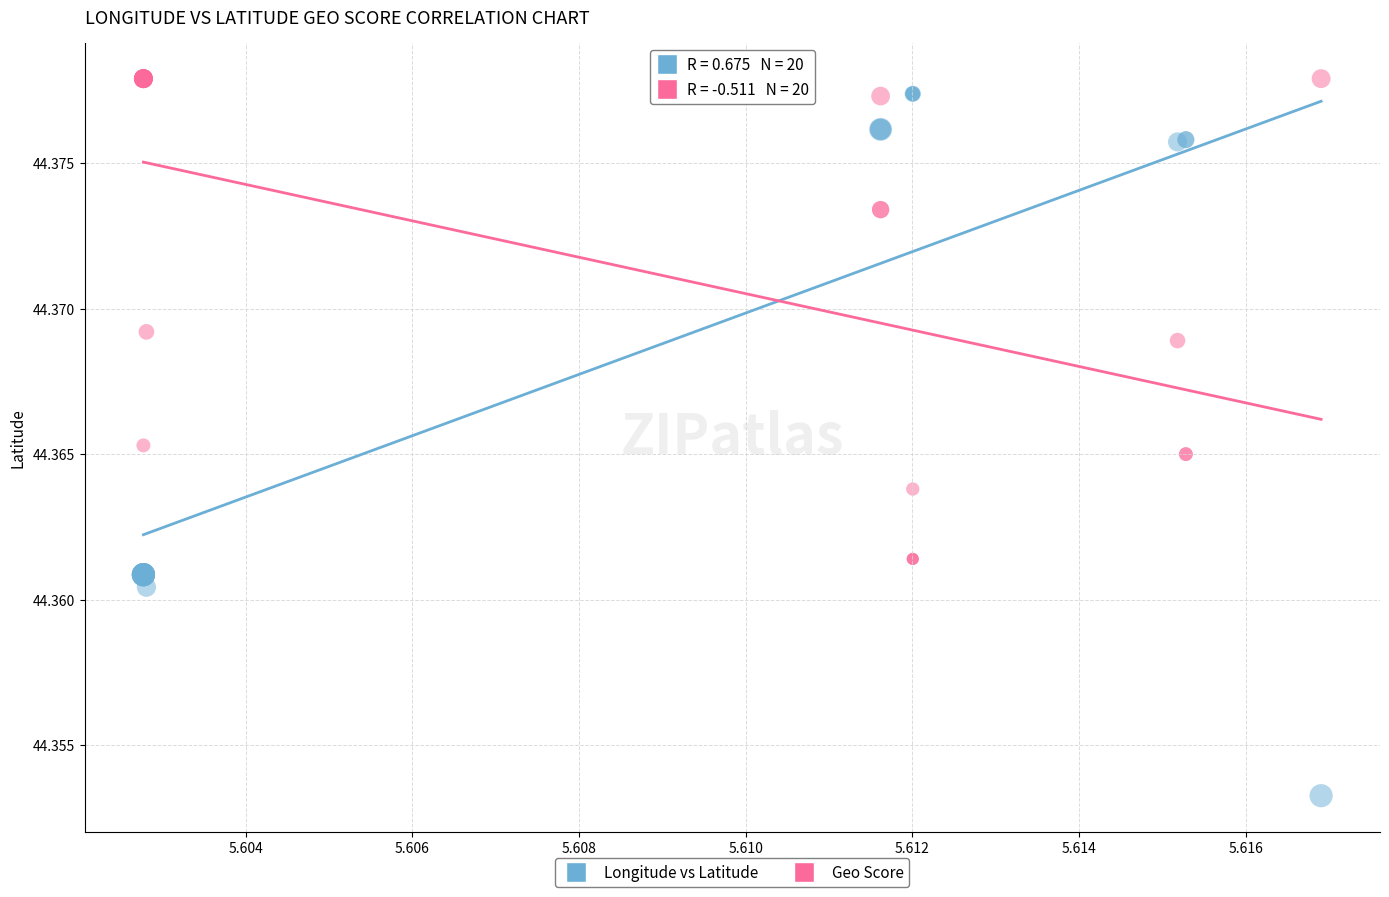

What are all the series names shown in the legend?

Longitude vs Latitude, Geo Score